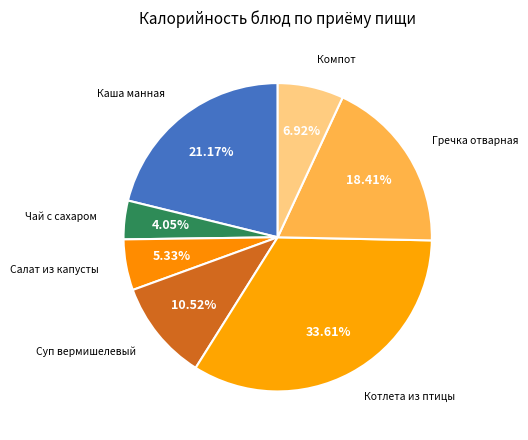

Count the number of slices in the pie.

7